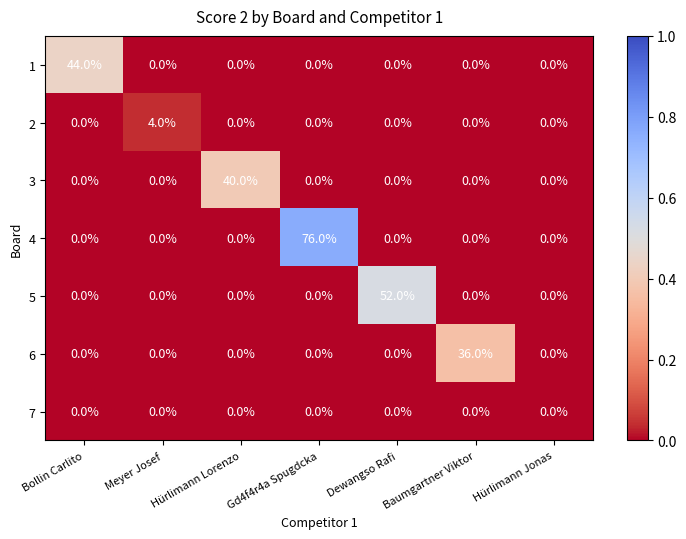

What is the difference between the maximum and minimum values in the 6 series?

36